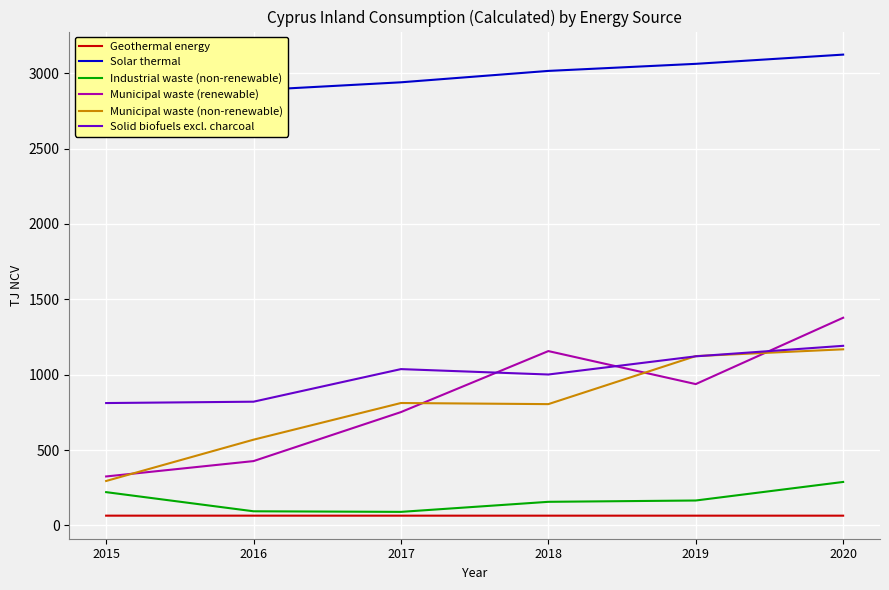

Where is the first local minimum for Municipal waste (renewable)?

2019